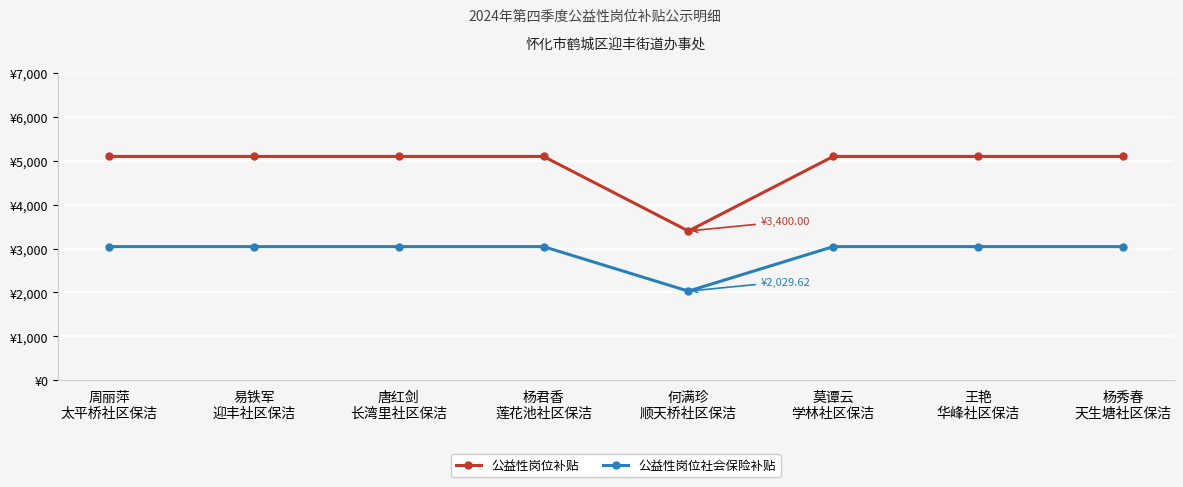

Does the chart display data point markers on the line(s)?

Yes